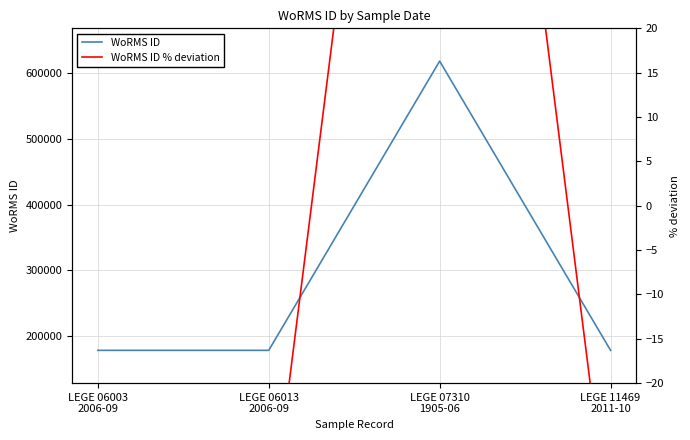

At which label does WoRMS ID reach its peak?

LEGE 07310
1905-06